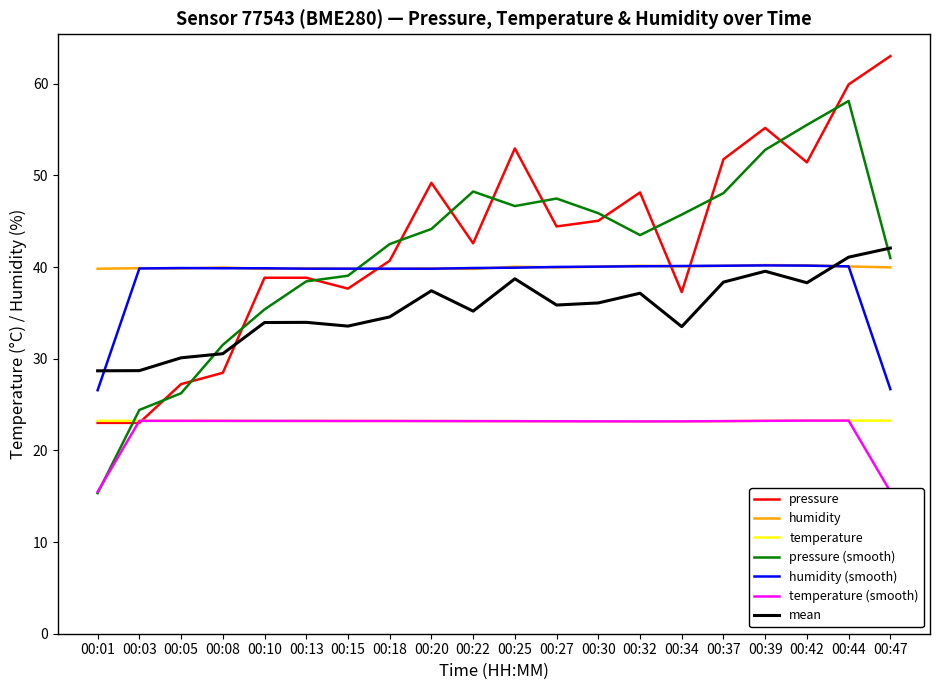

True or false: temperature and humidity intersect in this chart.

False